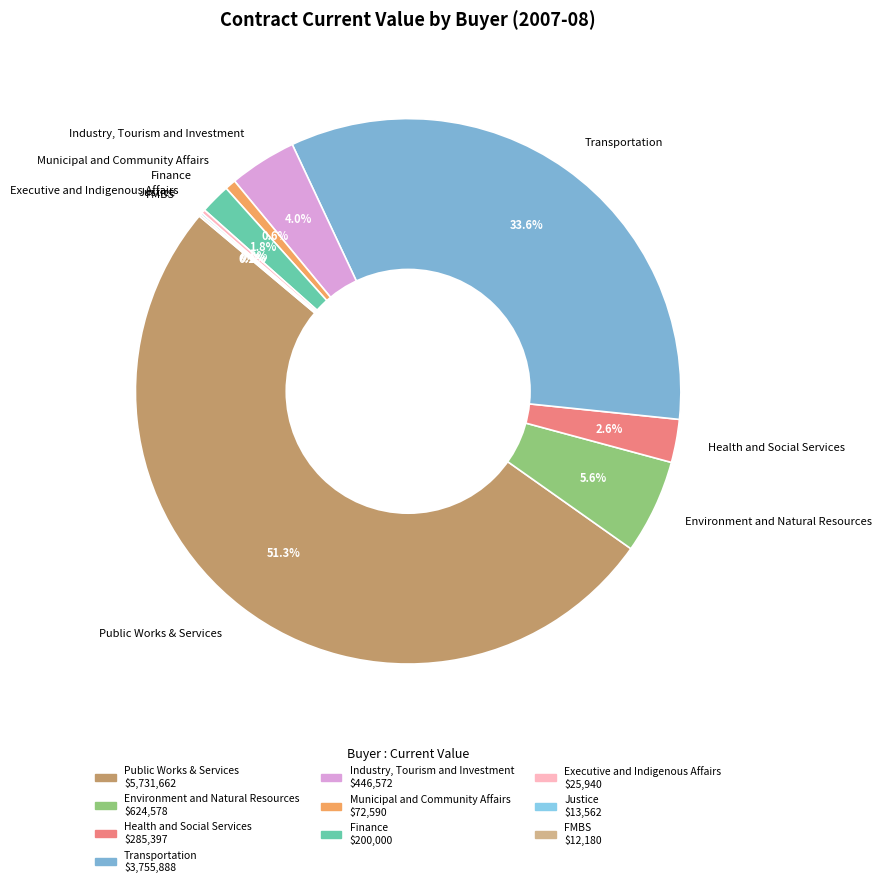

What is the total percentage of Public Works & Services and Transportation?

85.0%